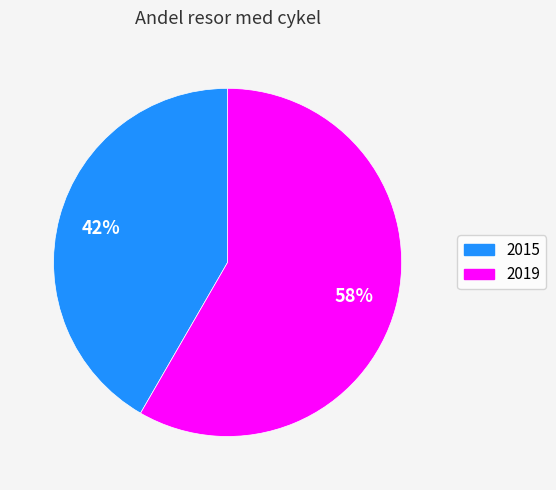

To the nearest percent, what portion does 2019 represent?

58%